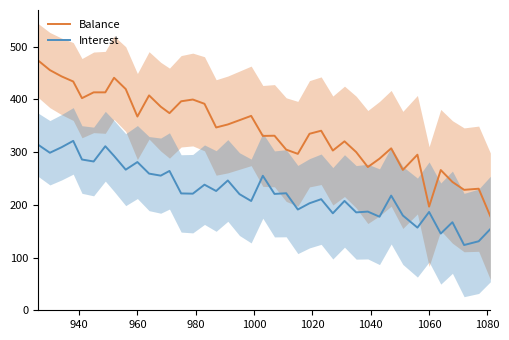

Reading right to left, list all the values displayed in this chart.

Balance: 178.3	230.5	228.4	243.3	265.9	196.6	295.0	266.1	307.1	287.5	271.6	300.0	320.3	302.9	340.5	334.7	296.6	304.7	331.0	330.6	368.6	360.5	352.3	346.6	391.5	399.6	396.3	373.8	386.0	407.5	367.3	419.5	440.9	413.2	413.2	402.2	433.8	443.5	455.4	473.5
Interest: 154.0	130.9	123.7	167.0	145.5	186.4	156.8	179.7	217.5	177.4	187.1	185.6	207.3	183.9	210.6	202.9	191.1	221.9	220.6	255.0	207.2	220.2	246.1	226.1	238.1	221.1	221.6	264.2	255.3	259.2	281.1	266.6	292.7	311.0	282.1	285.9	321.2	309.1	298.7	313.8